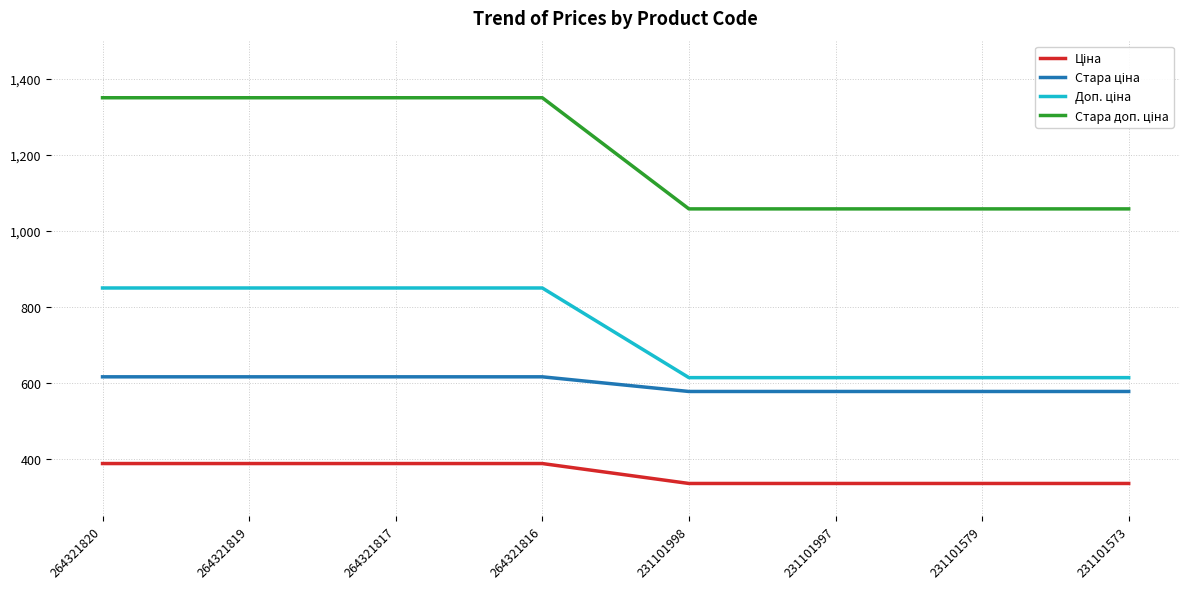

What is the difference between the highest and lowest values at 231101573?

722.8